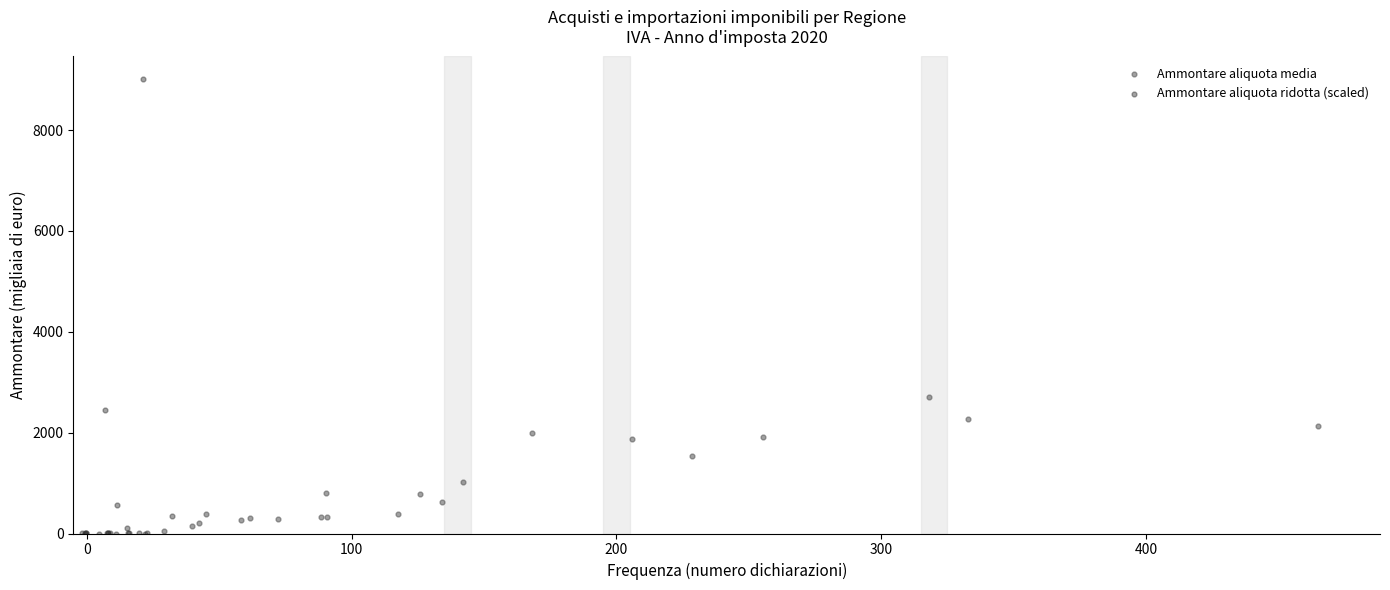

Which series has the widest spread of Y values?

Ammontare aliquota ridotta (scaled)